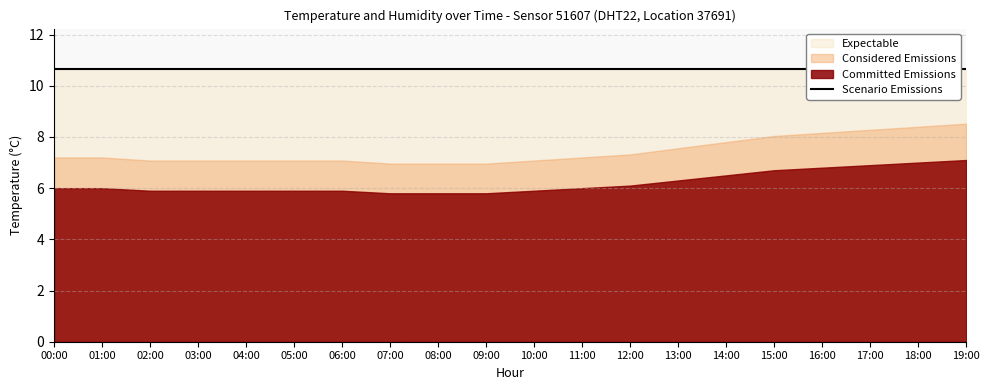

True or false: temperature has more than 2 points higher than both neighbors.

False